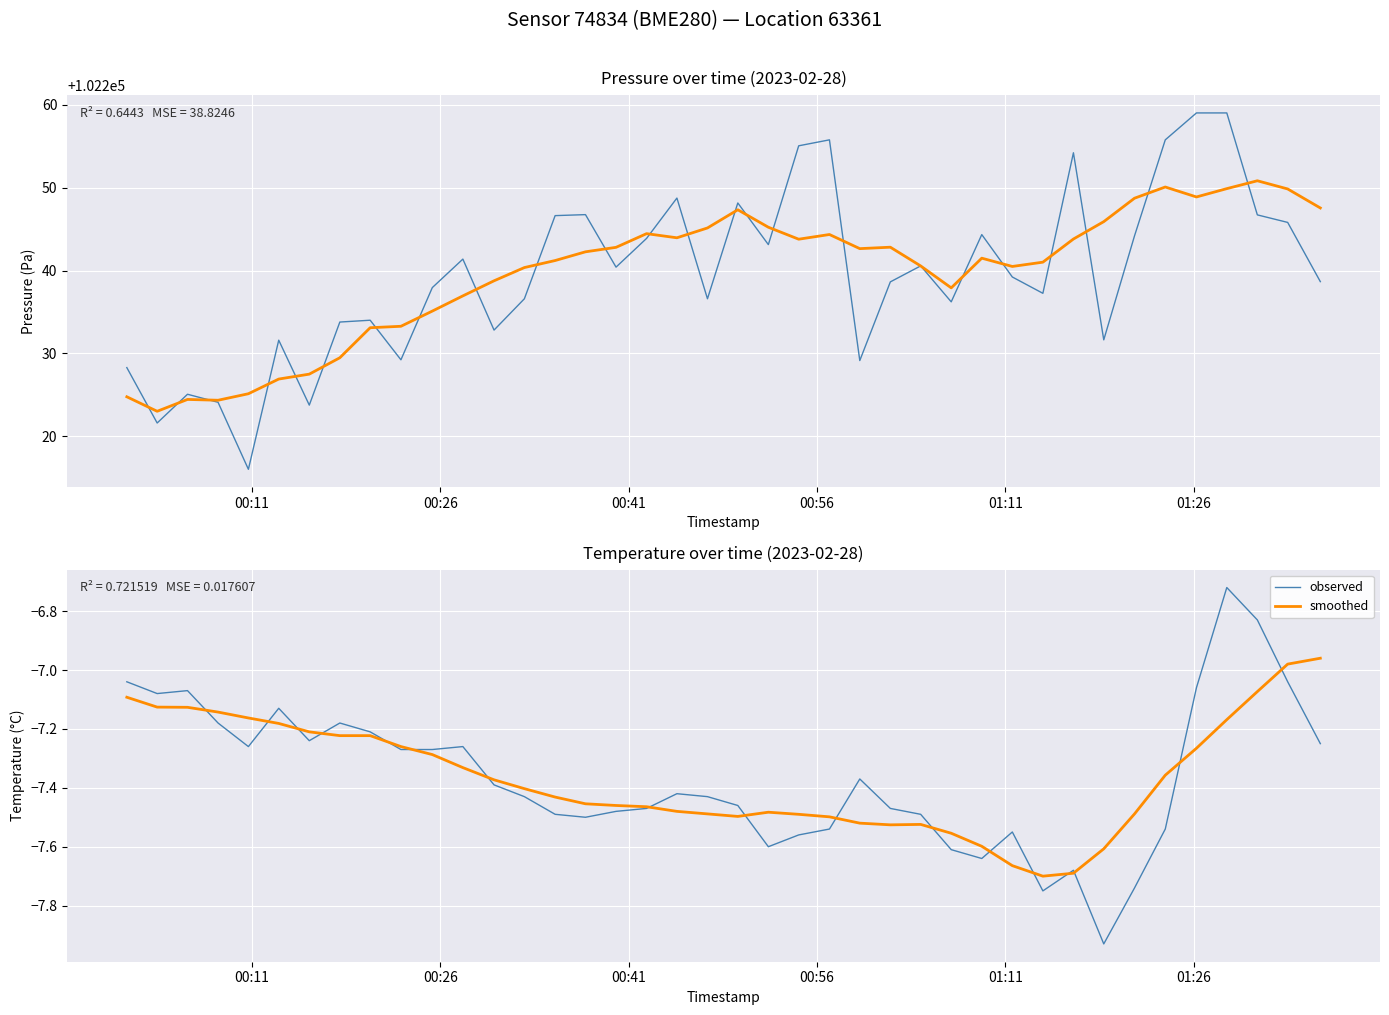

How many values in the observed series exceed -7?

2